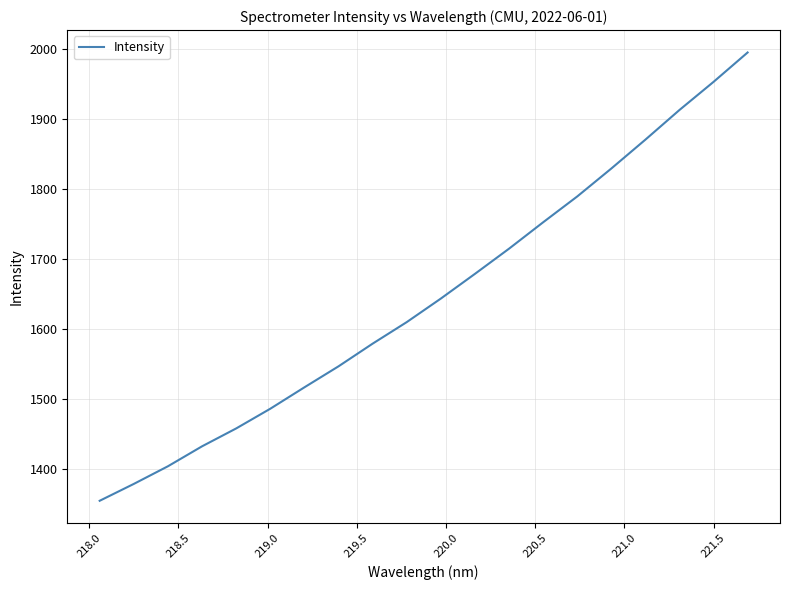

Does the chart have visible grid lines?

Yes